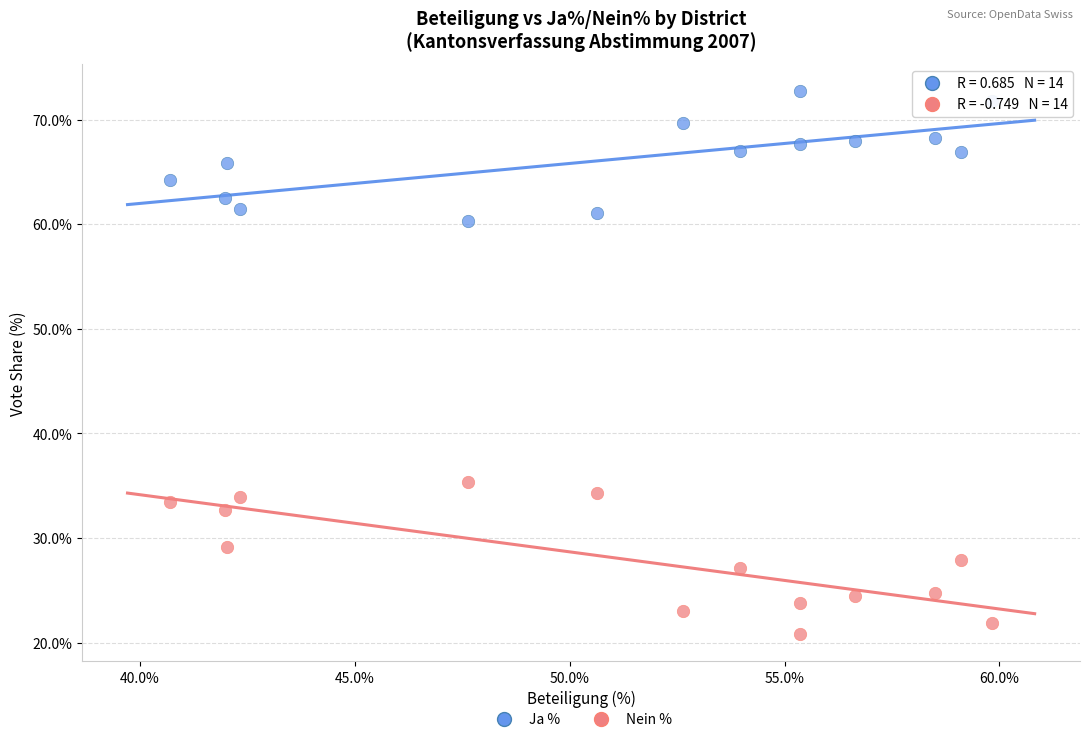

Which series reaches the minimum Y coordinate?

Nein %